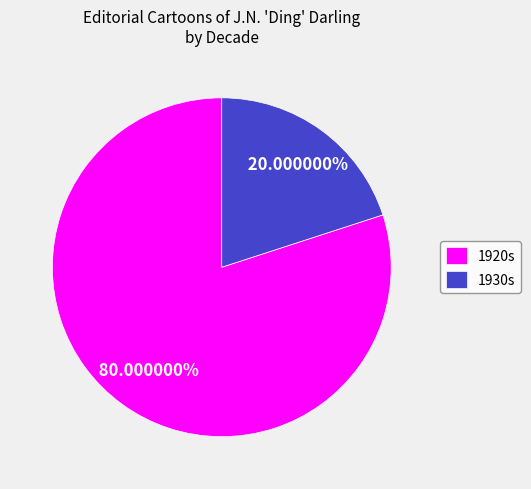

Between 1920s and 1930s, which is larger?

1920s